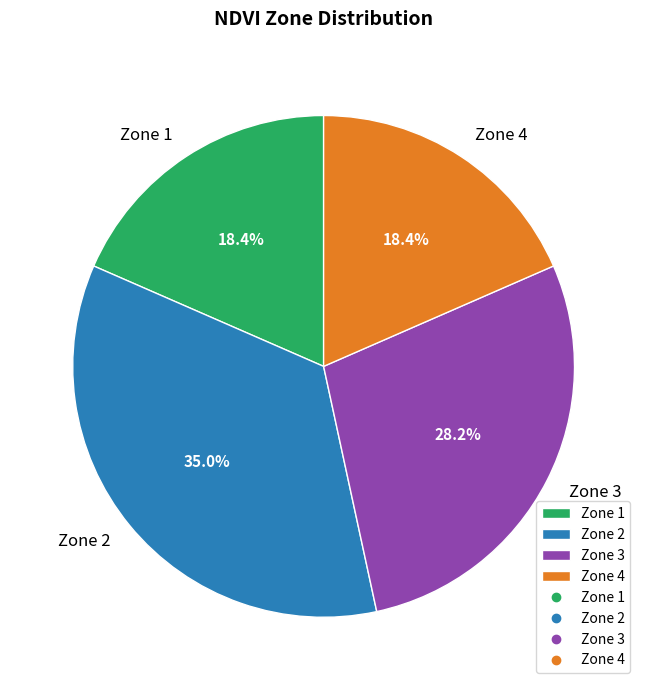

Does Zone 2 account for over 50% of the chart?

No